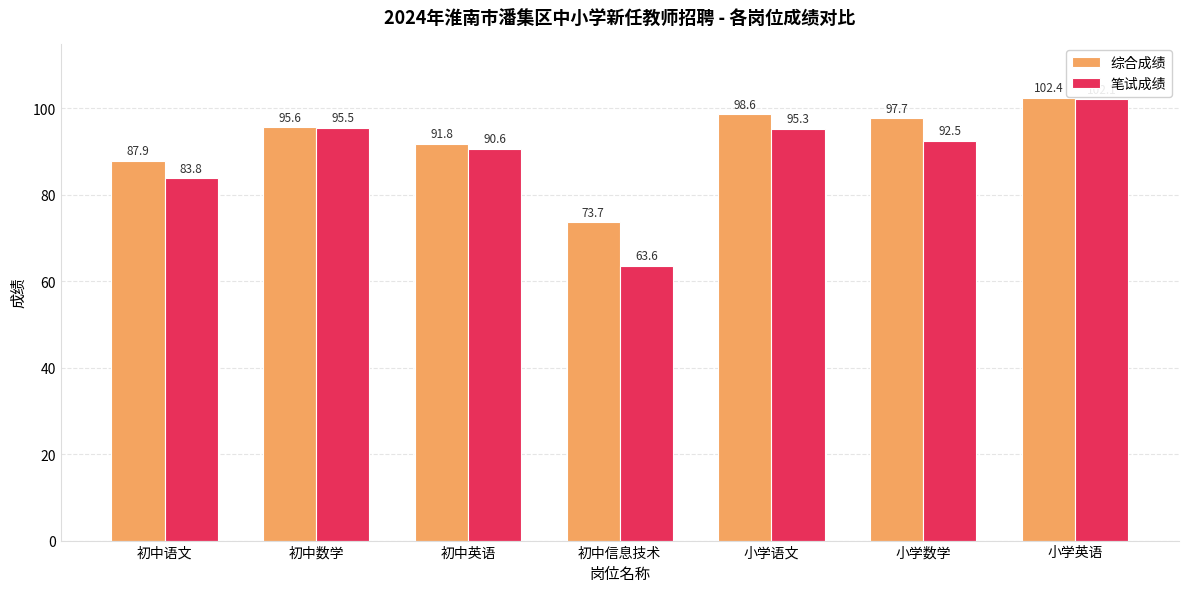

How many data points does each series have?

7